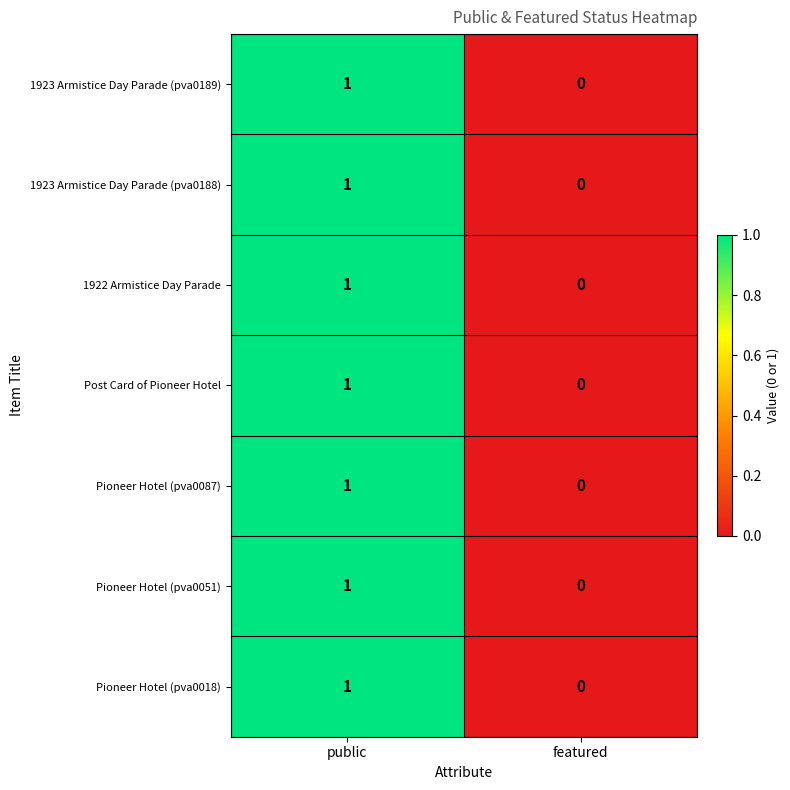

At which category does the chart reach its minimum across all series?

featured